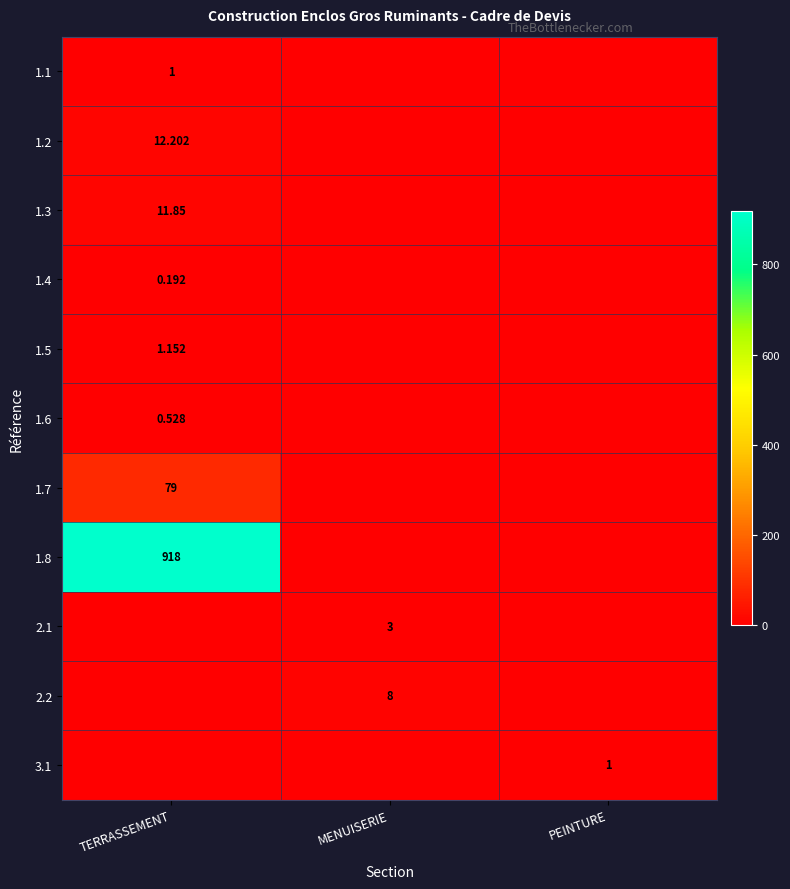

What is the difference between the 3.1 values at PEINTURE and TERRASSEMENT?

1.0